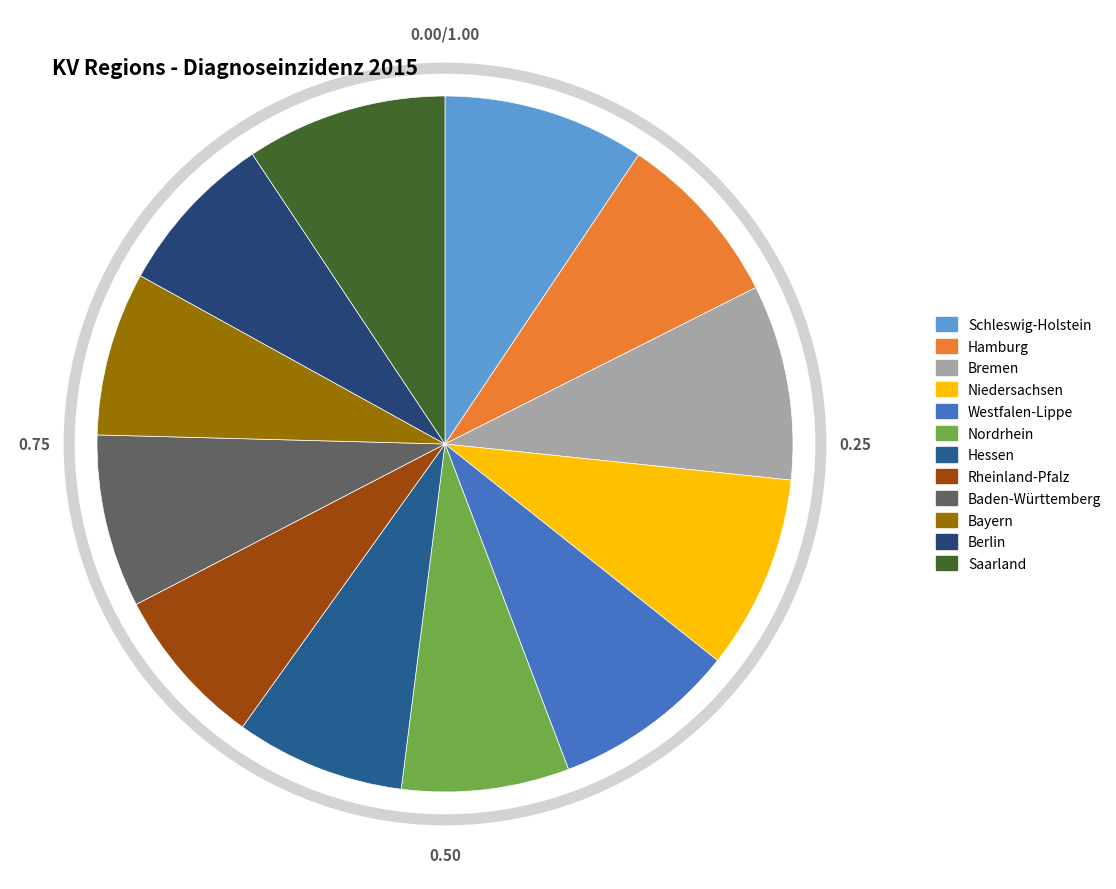

What is the ratio of the value at Berlin to the value at Rheinland-Pfalz?

1.0